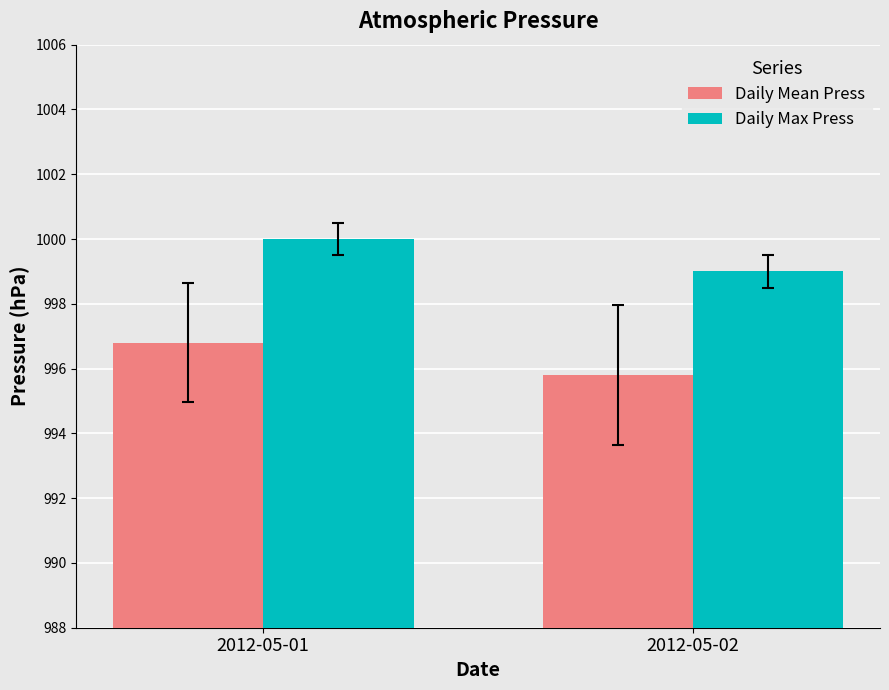

Reading right to left, transcribe all the data shown in this chart.

Daily Mean Press: 2012-05-02=995.8	2012-05-01=996.8
Daily Max Press: 2012-05-02=999.0	2012-05-01=1000.0